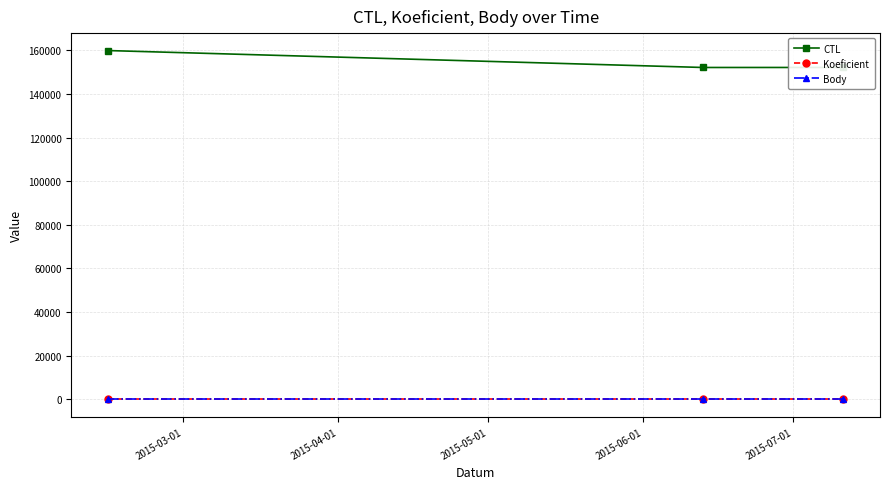

Does the chart have visible grid lines?

Yes